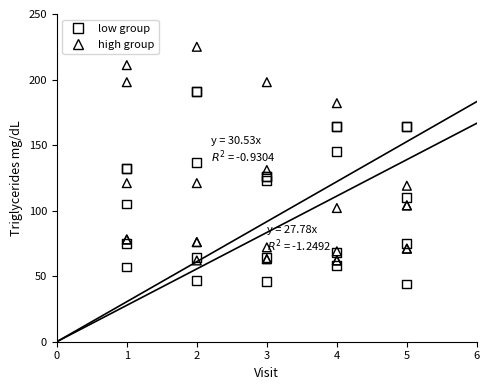

What is the X range (max minus min) for the scatter plot?

4